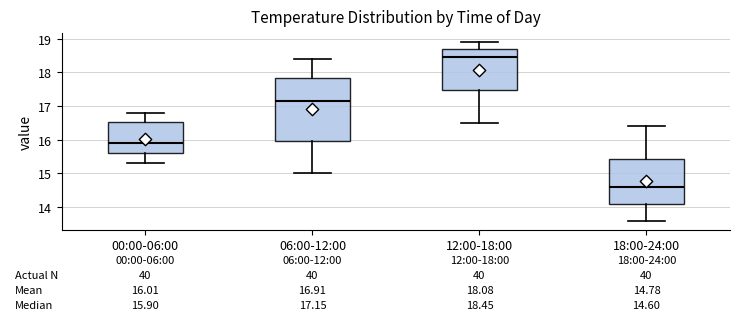

Which box is the tallest, from its lower edge to its upper edge?

06:00-12:00